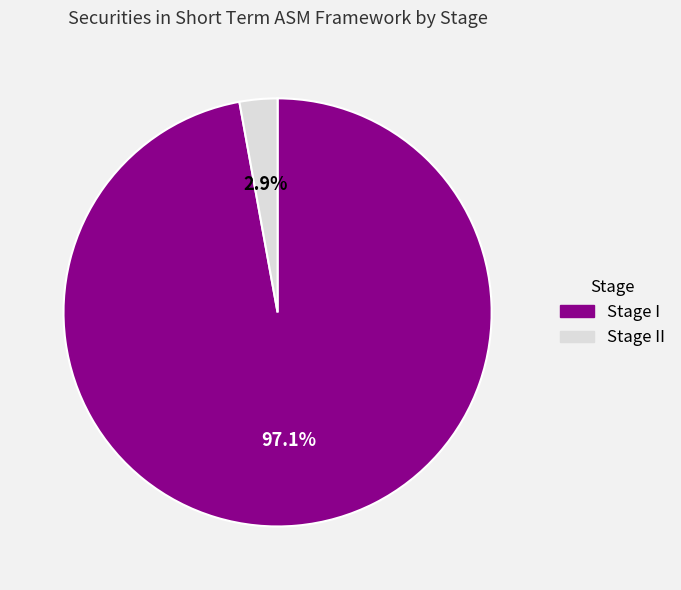

Is there any slice that represents more than half of the pie?

Yes